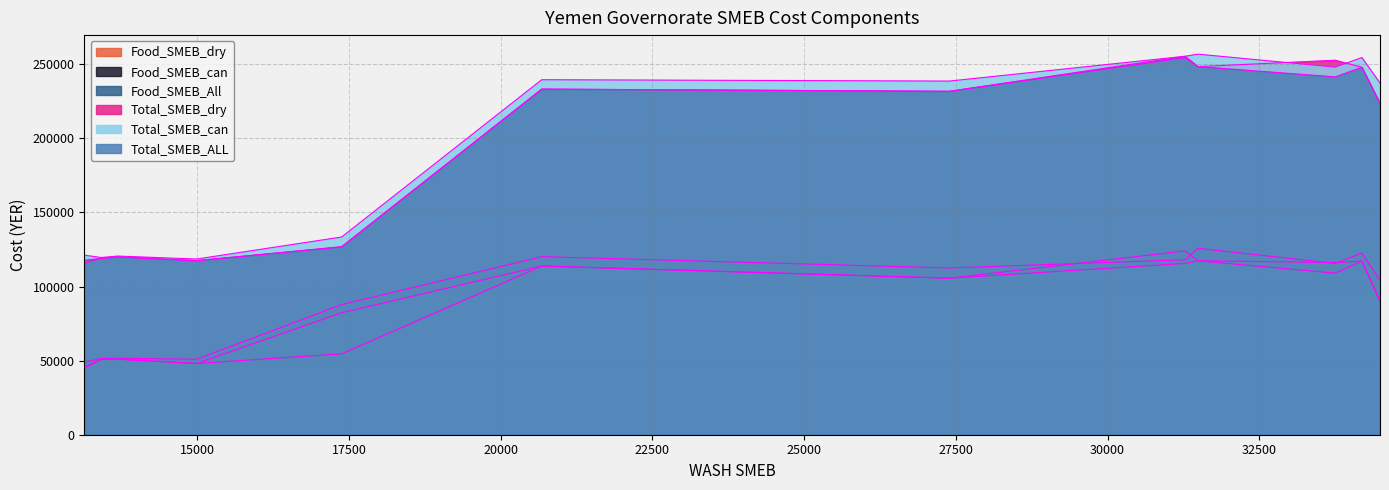

Does the chart have visible grid lines?

Yes